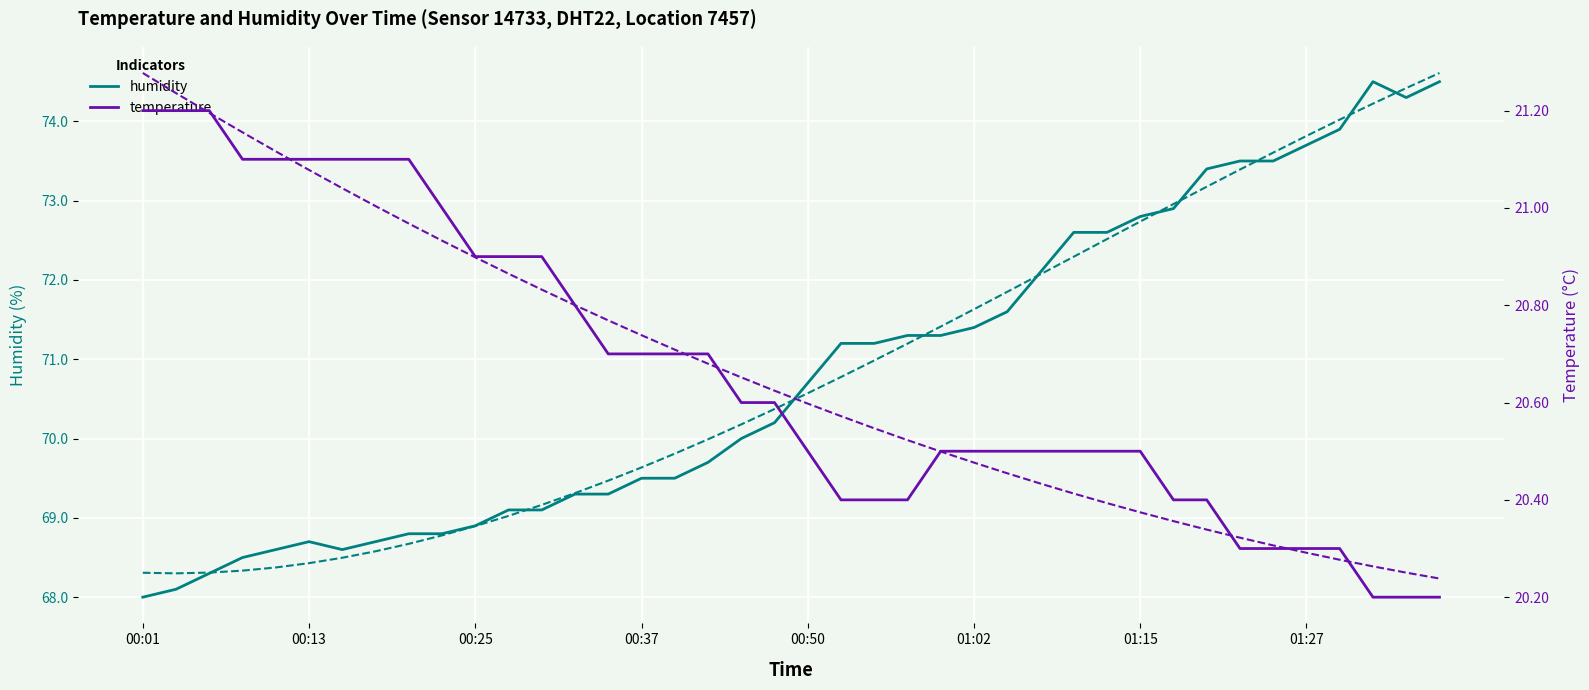

Between 12 and 32, which series saw the biggest shift?

humidity